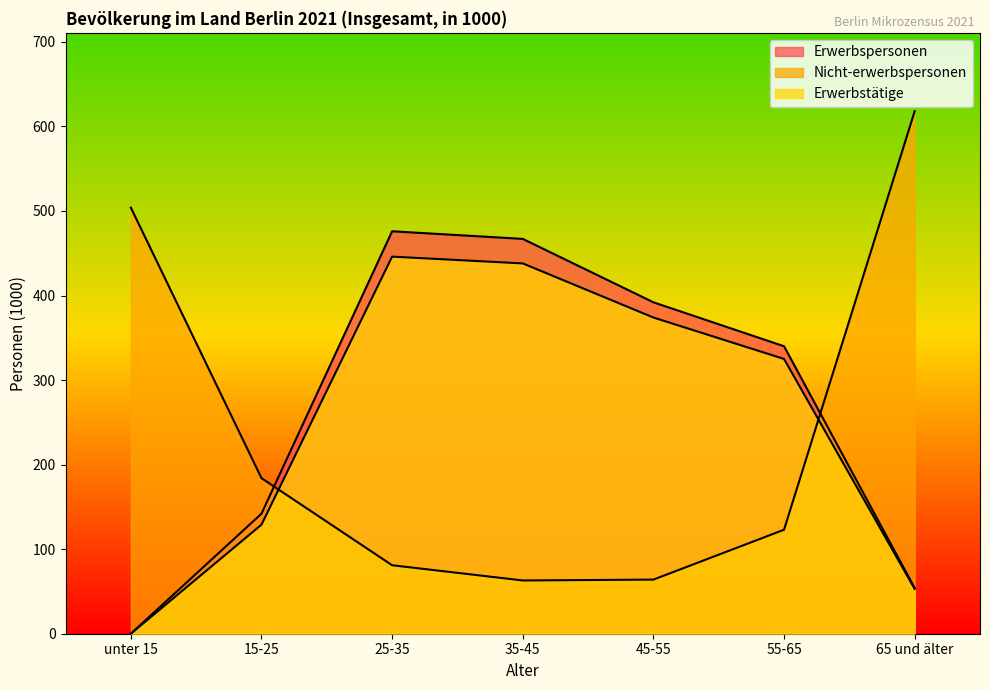

What is the label of the 1st point from the left?

unter 15